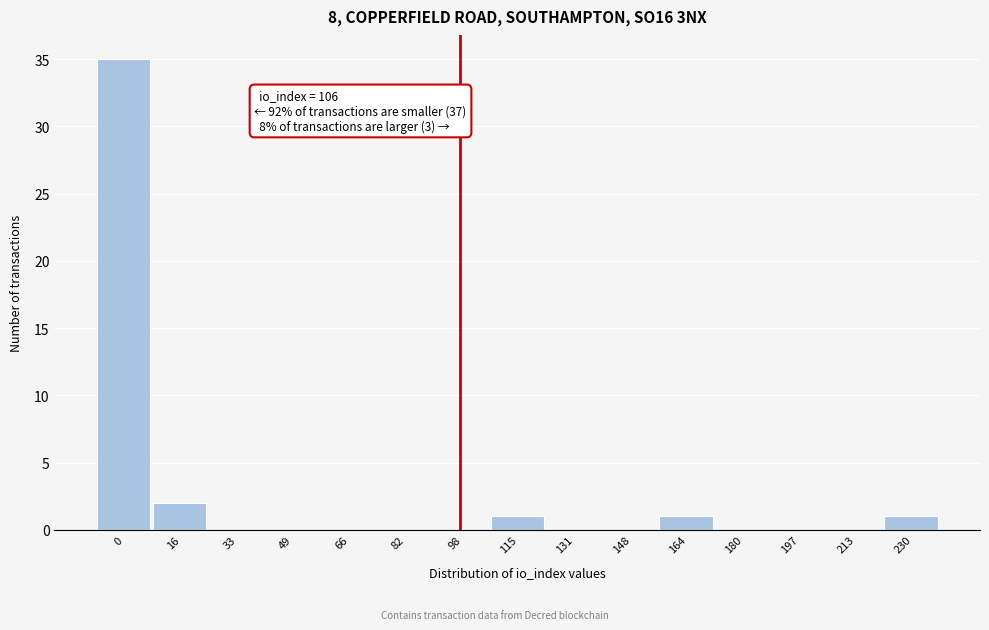

Reading left to right, transcribe all the data shown in this chart.

0=35	16=2	33=0	49=0	66=0	82=0	98=0	115=1	131=0	148=0	164=1	180=0	197=0	213=0	230=1